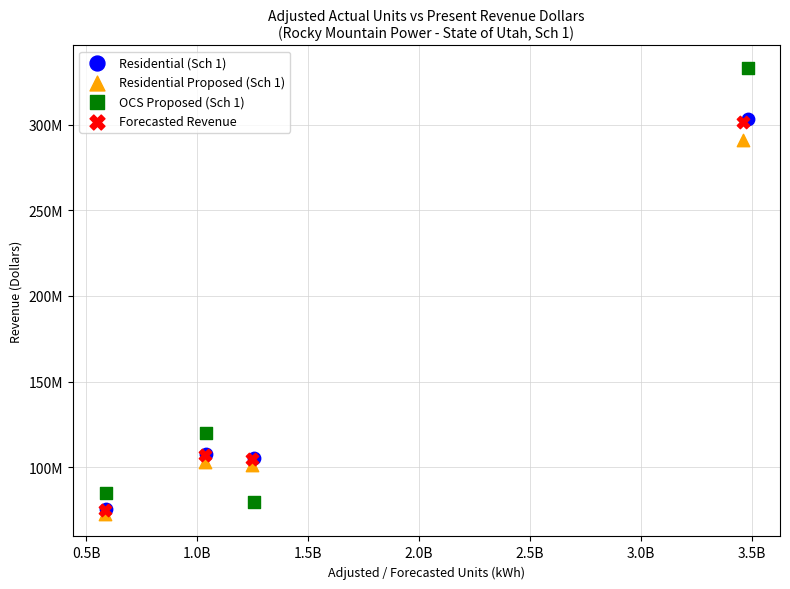

Which series has the largest Y range (max minus min)?

OCS Proposed (Sch 1)